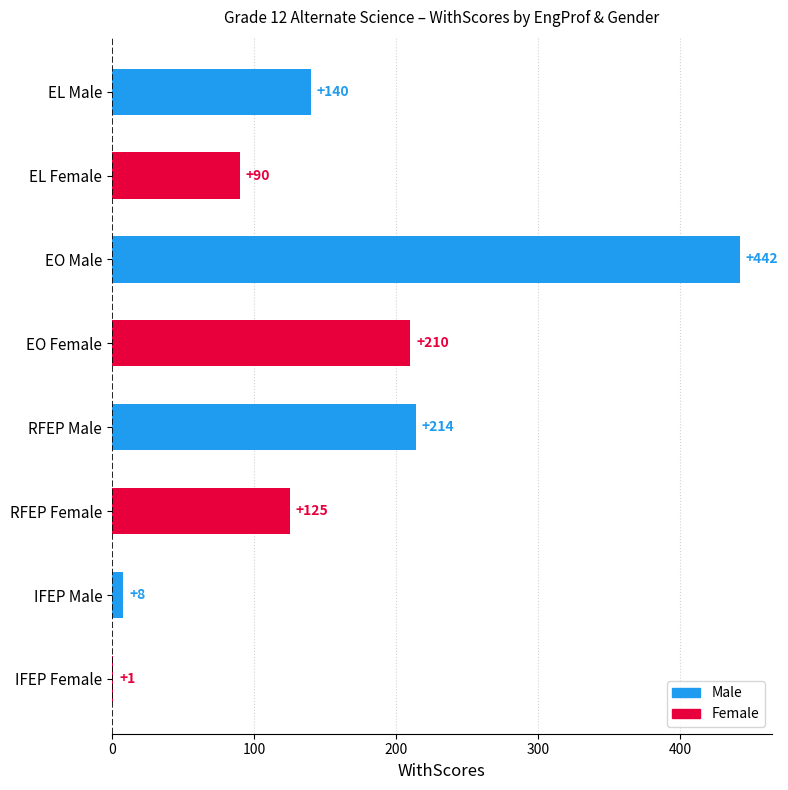

Reading left to right, list all the values displayed in this chart.

EL Male=140	EL Female=90	EO Male=442	EO Female=210	RFEP Male=214	RFEP Female=125	IFEP Male=8	IFEP Female=1